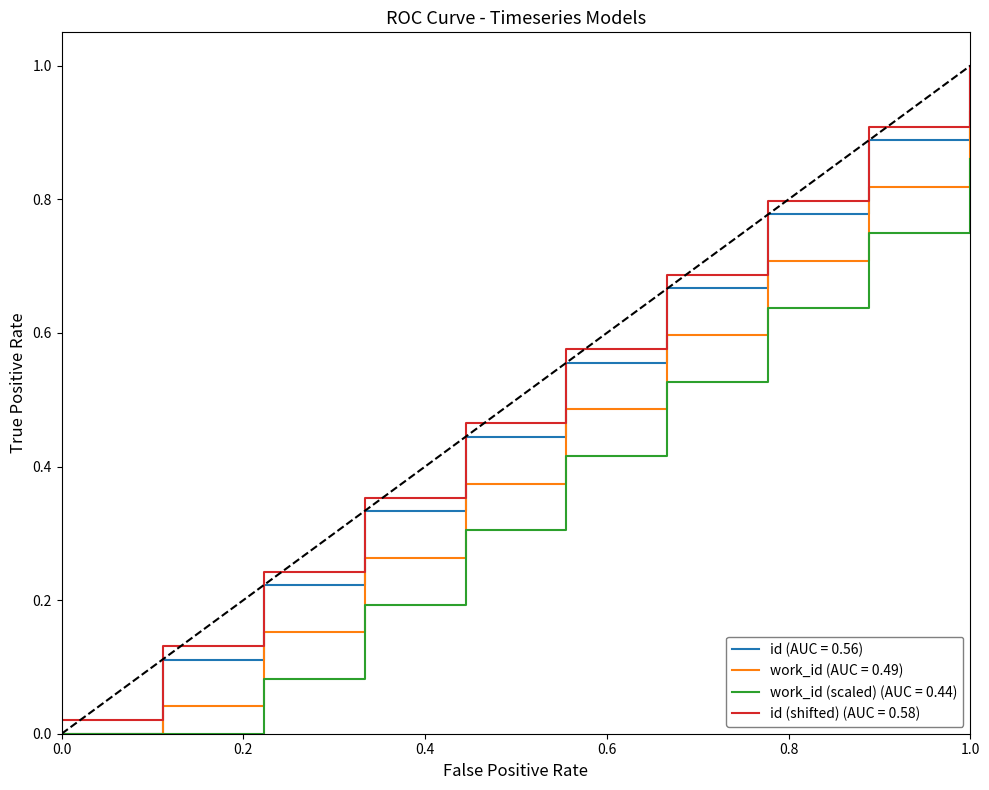

Which series has the widest spread of values?

id (AUC = 0.56)